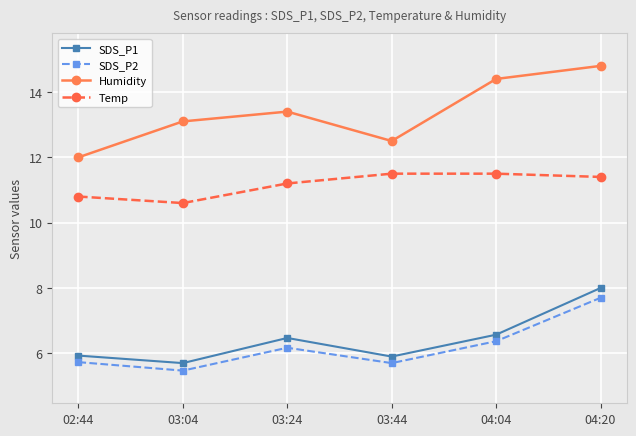

True or false: SDS_P2 and SDS_P1 cross at least once.

False